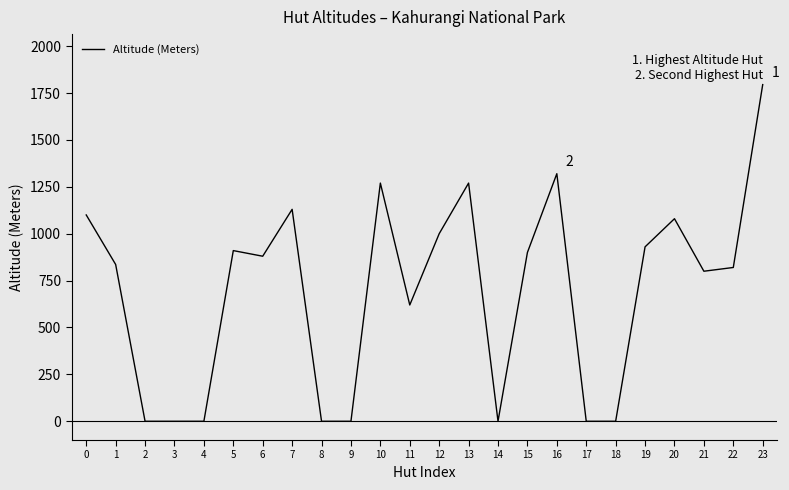

Reading left to right, list all the values displayed in this chart.

0=1100	1=836	2=0	3=0	4=0	5=910	6=880	7=1130	8=0	9=0	10=1270	11=620	12=1000	13=1270	14=0	15=900	16=1320	17=0	18=0	19=930	20=1080	21=800	22=820	23=1795